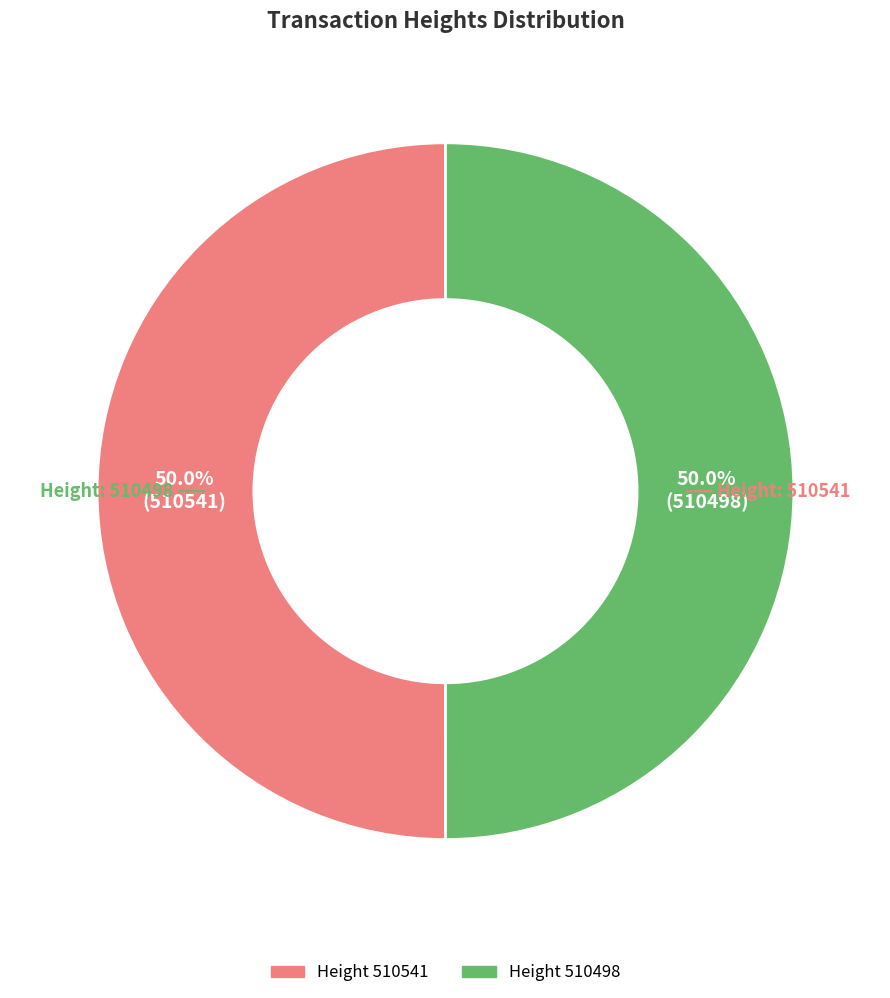

To the nearest percent, what is the average slice percentage?

50%